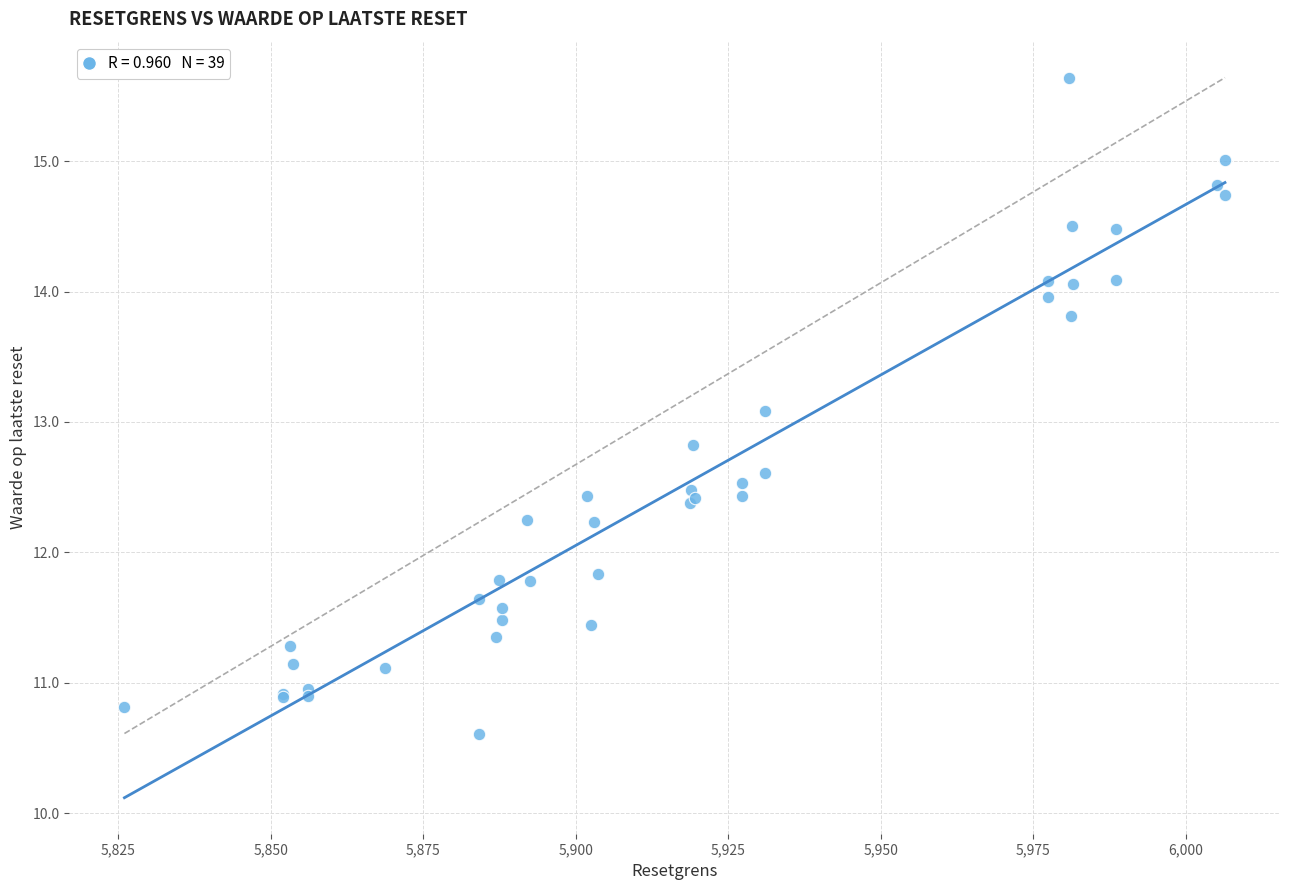

What Y value in the scatter plot is closest to 13?

13.1